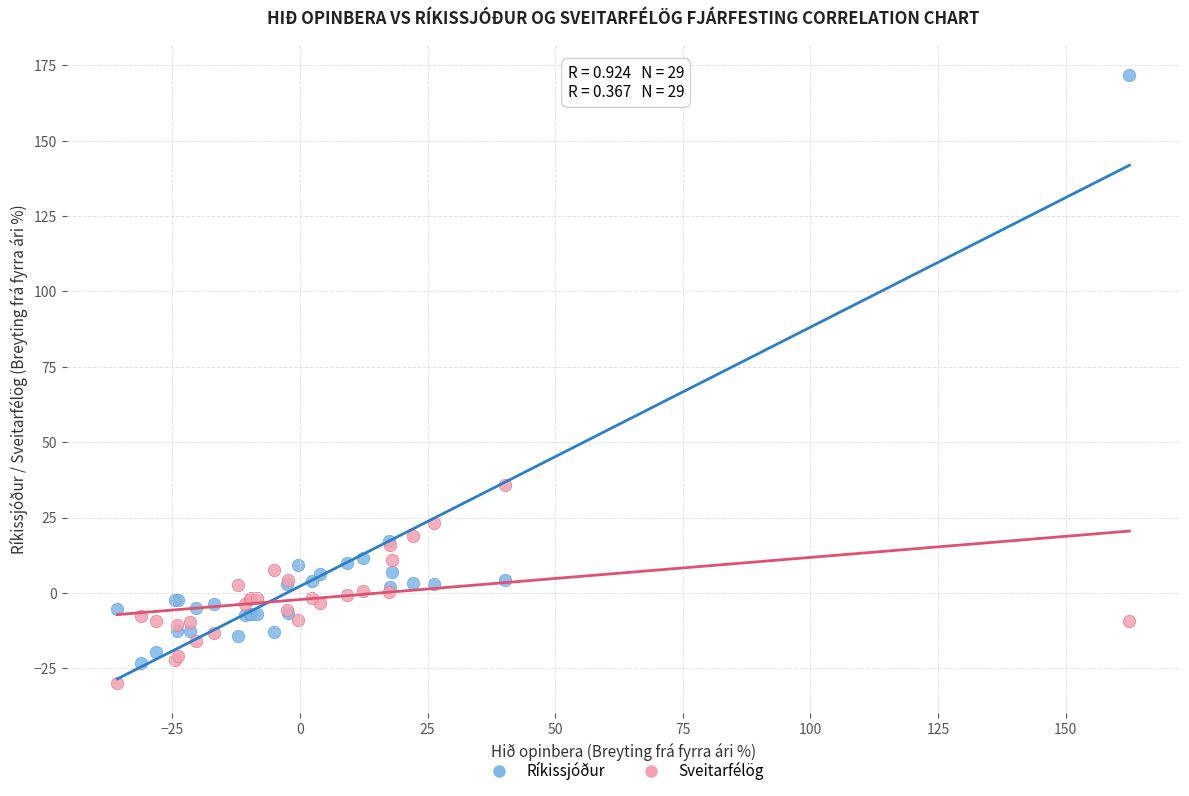

Across all series, what Y value is closest to 70?

35.9